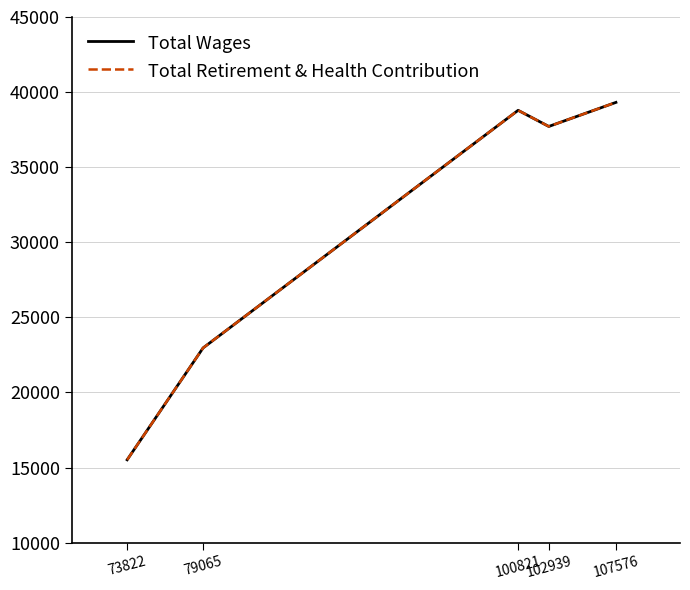

The value of Total Retirement & Health Contribution at 79065 is 22964. True or false?

True